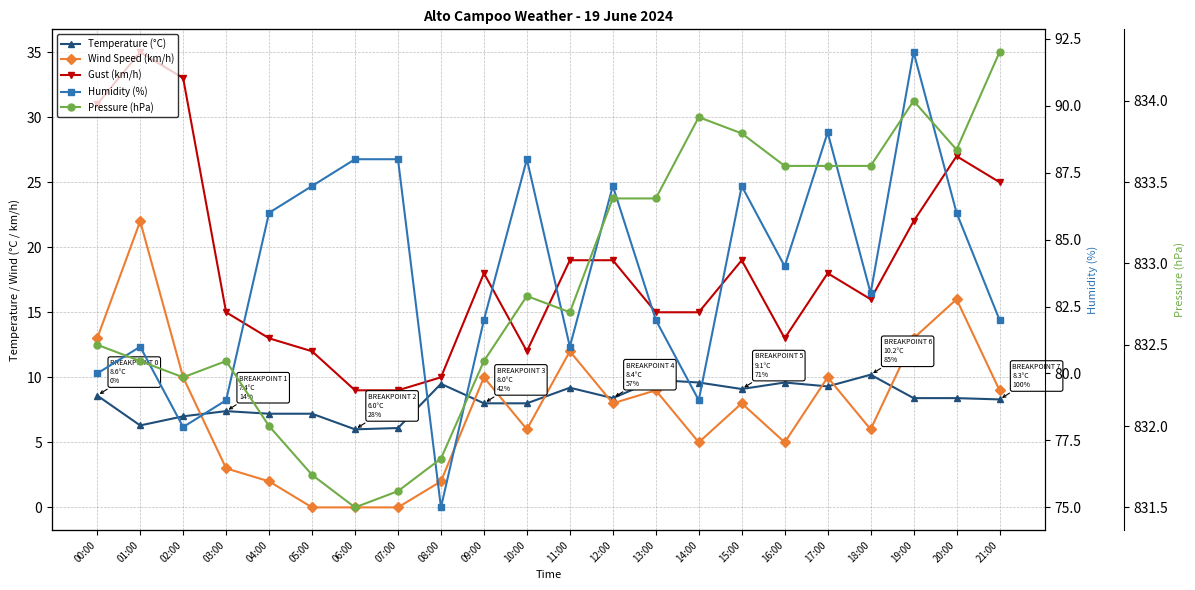

What is the value of the Humidity (%) point at the 3rd from the left?

78.0